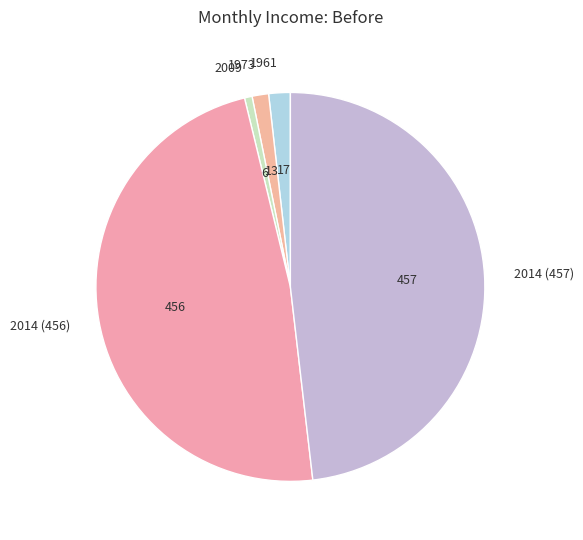

Count the number of slices in the pie.

5